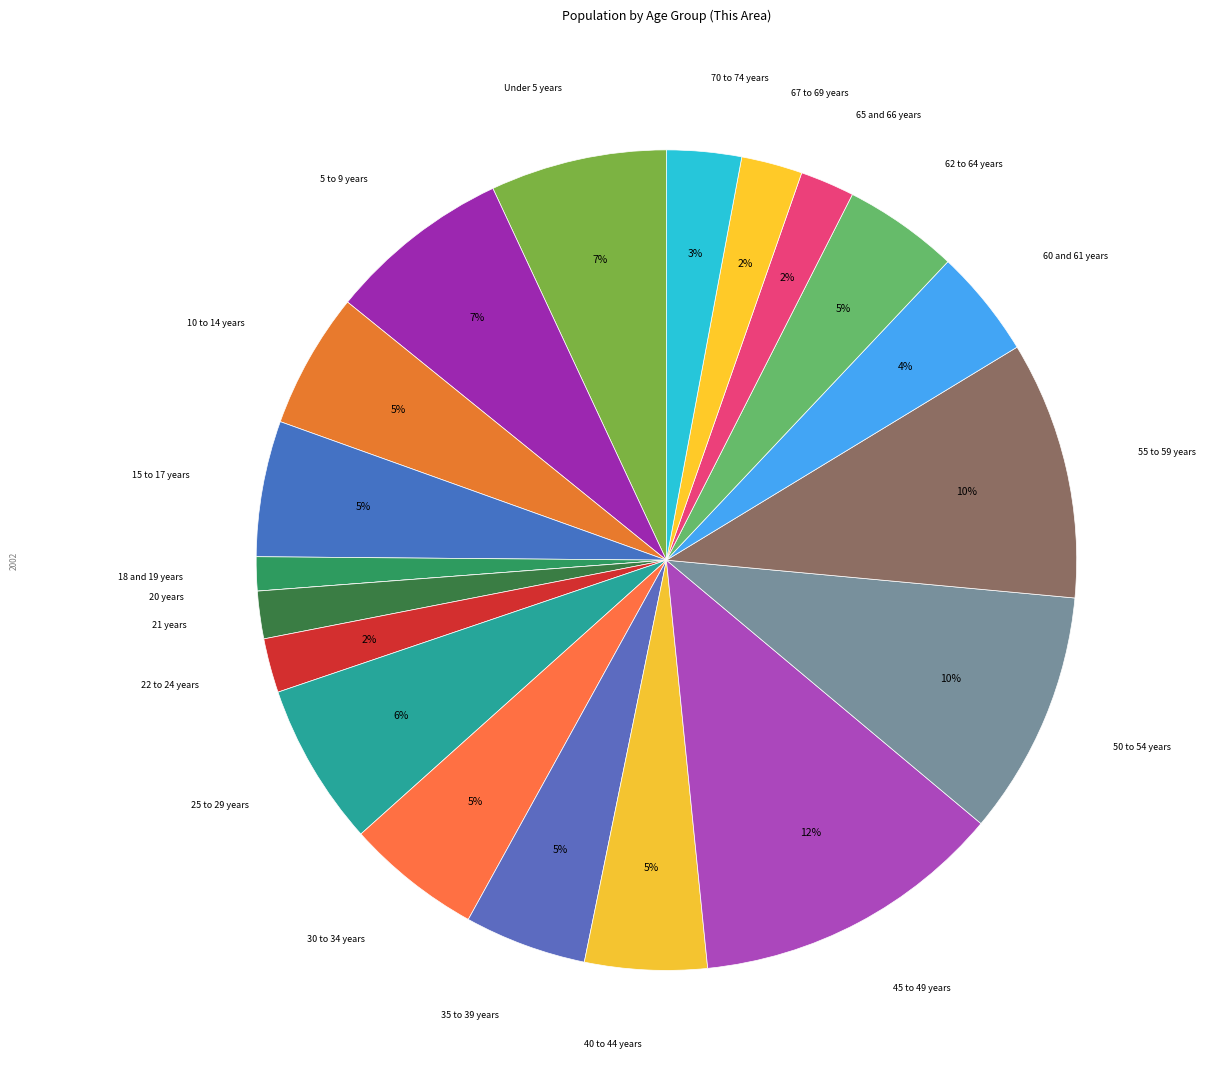

Which category has the smallest portion of the pie?

20 years